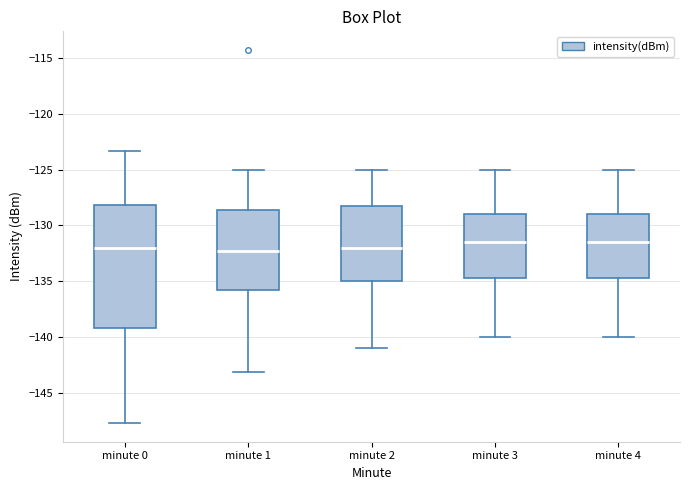

Comparing the boxes themselves (not the whiskers), which one is the tallest?

minute 0